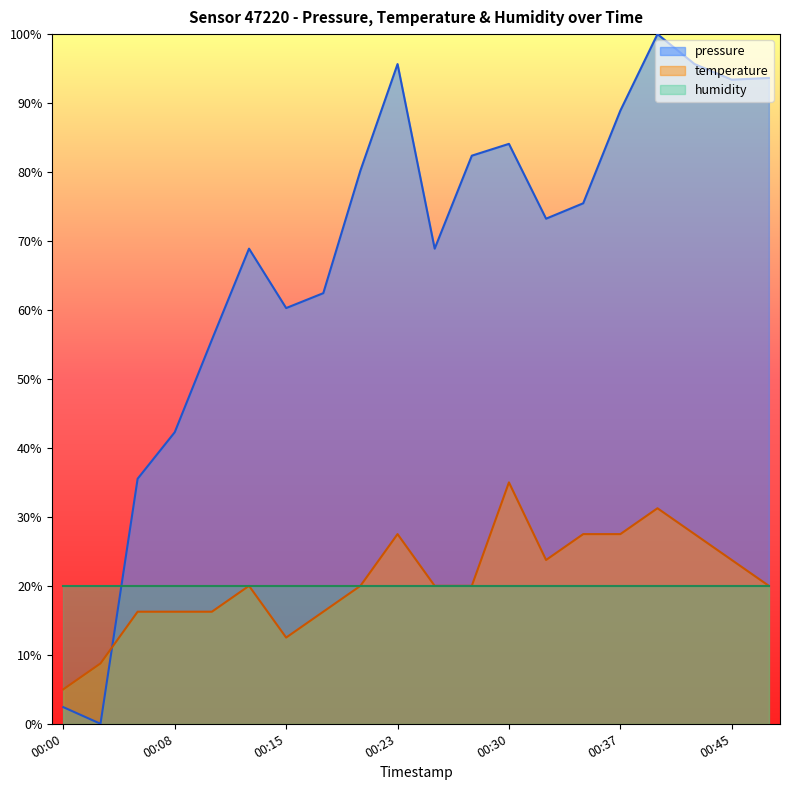

Rank the categories by pressure value from highest to lowest.

00:40, 00:23, 00:42, 00:47, 00:45, 00:37, 00:30, 00:27, 00:20, 00:35, 00:32, 00:13, 00:25, 00:18, 00:15, 00:10, 00:08, 00:05, 00:00, 00:03